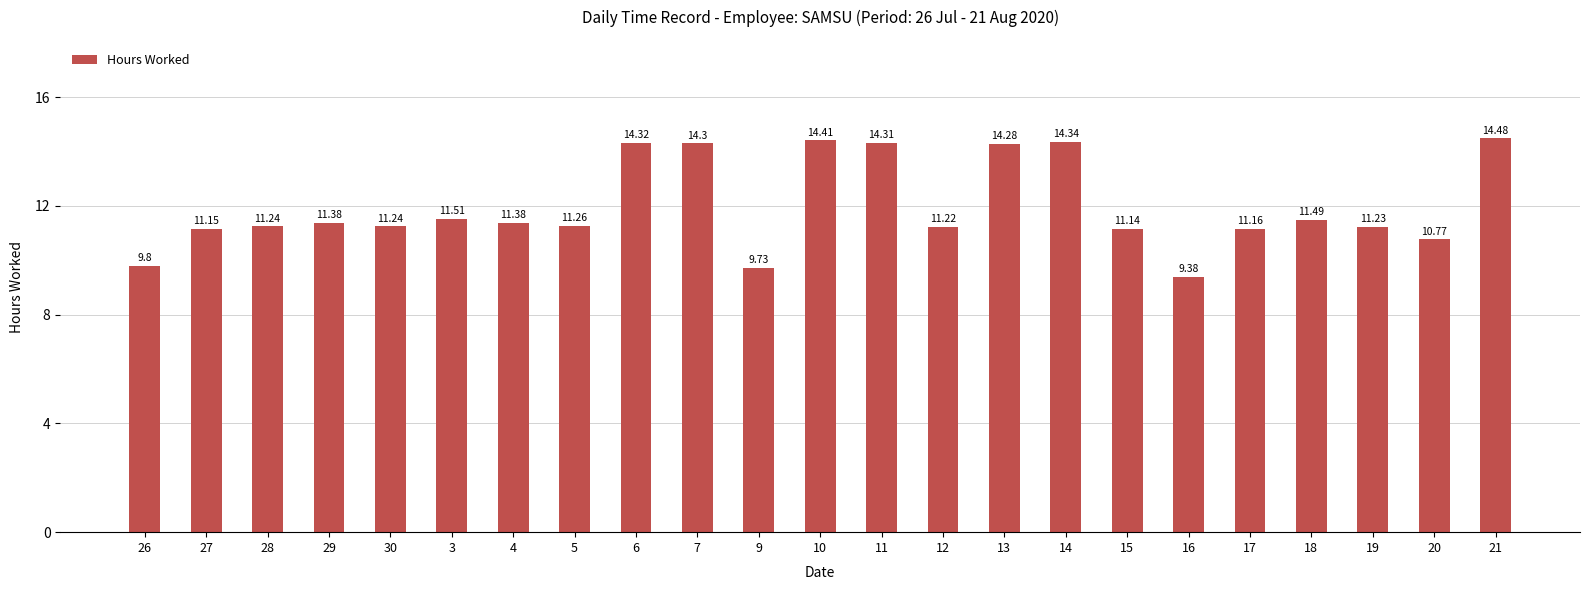

At which category does the chart reach its minimum across all series?

16